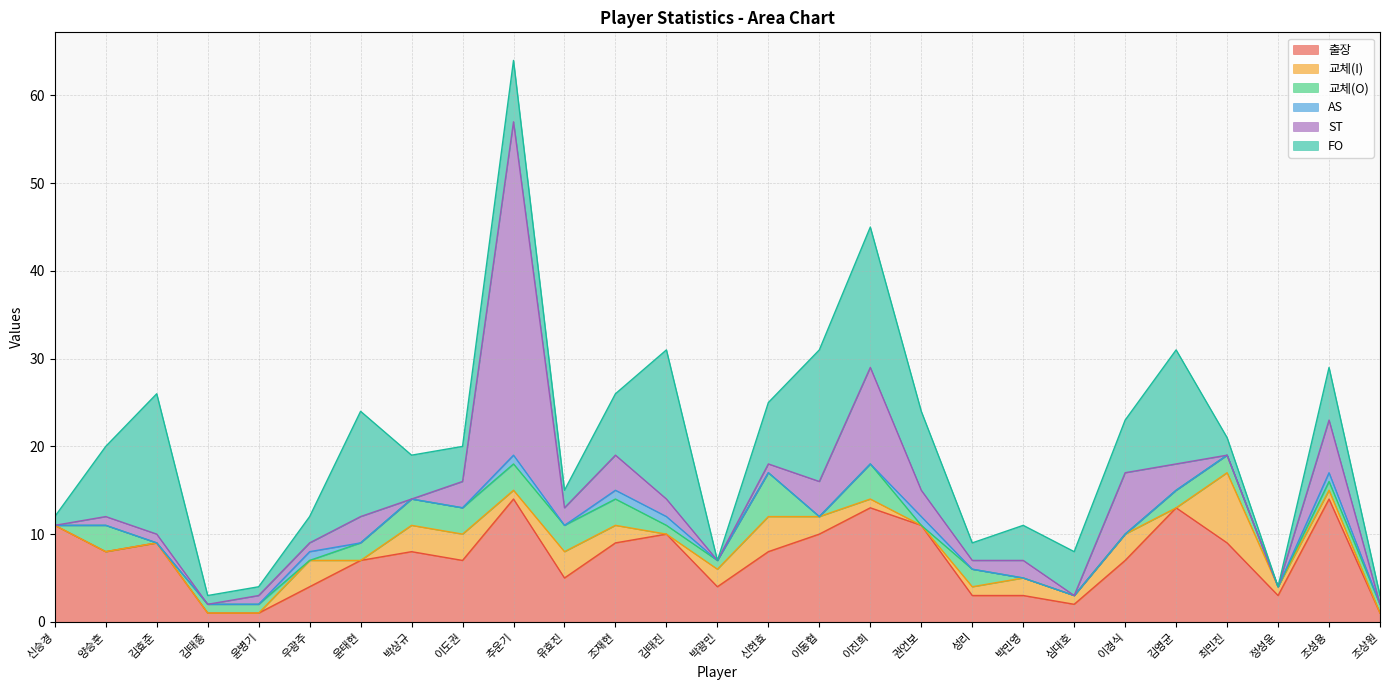

How many intersections are there between FO and 교체(I)?

6